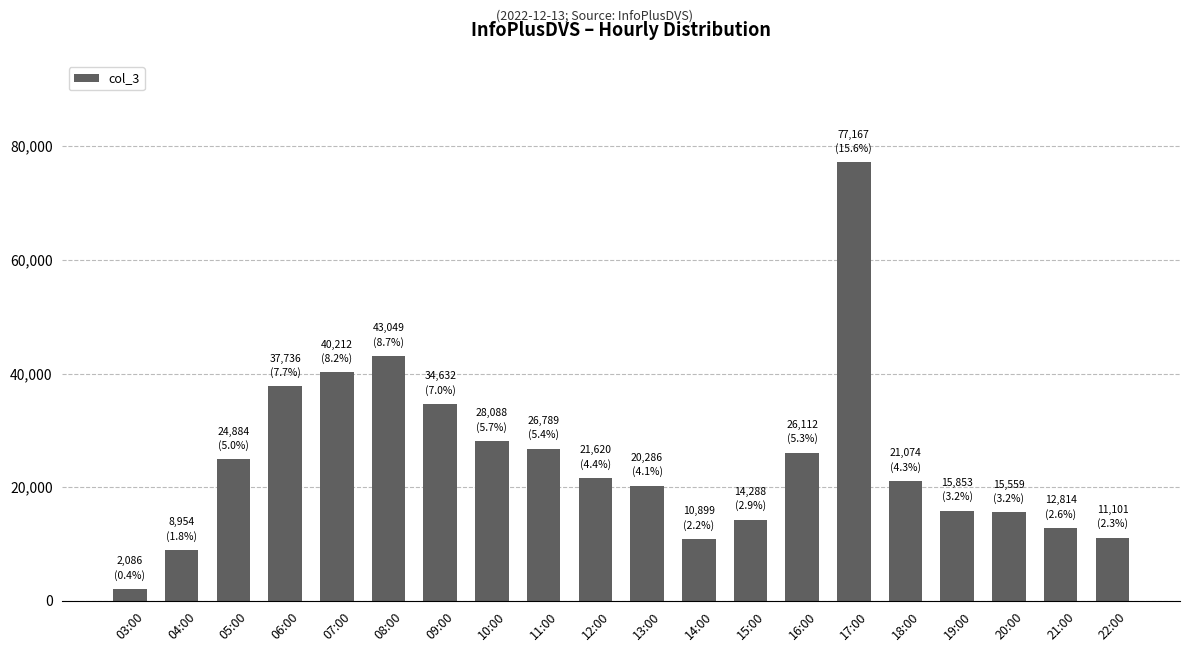

What is the minimum value shown in the chart?

2086